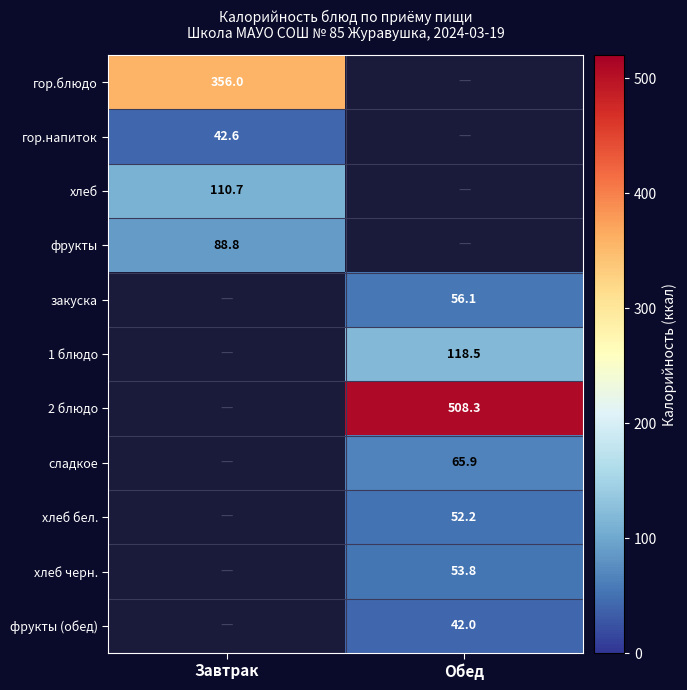

Is the value of 2 блюдо at Обед greater than the value of фрукты at Завтрак?

Yes